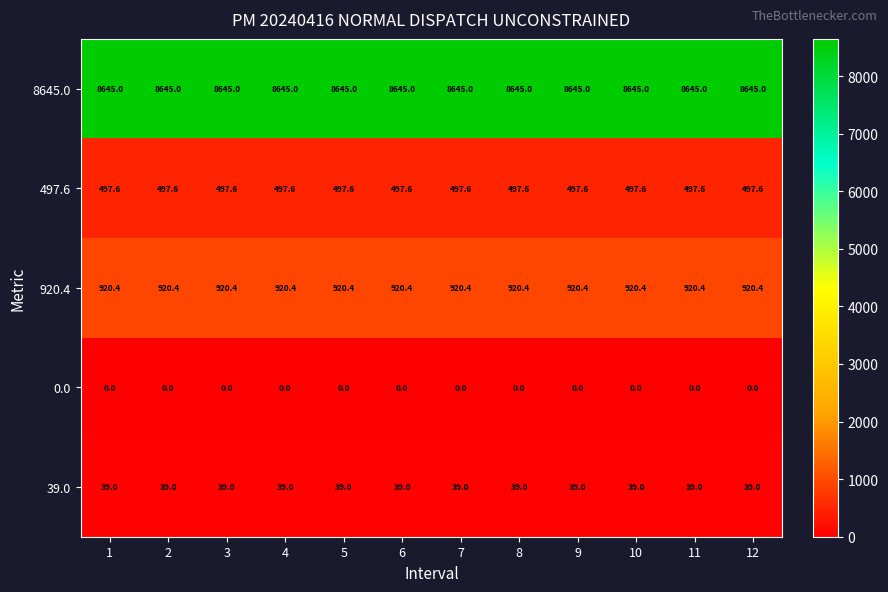

What is the spread (max minus min) of values at 9?

8645.0